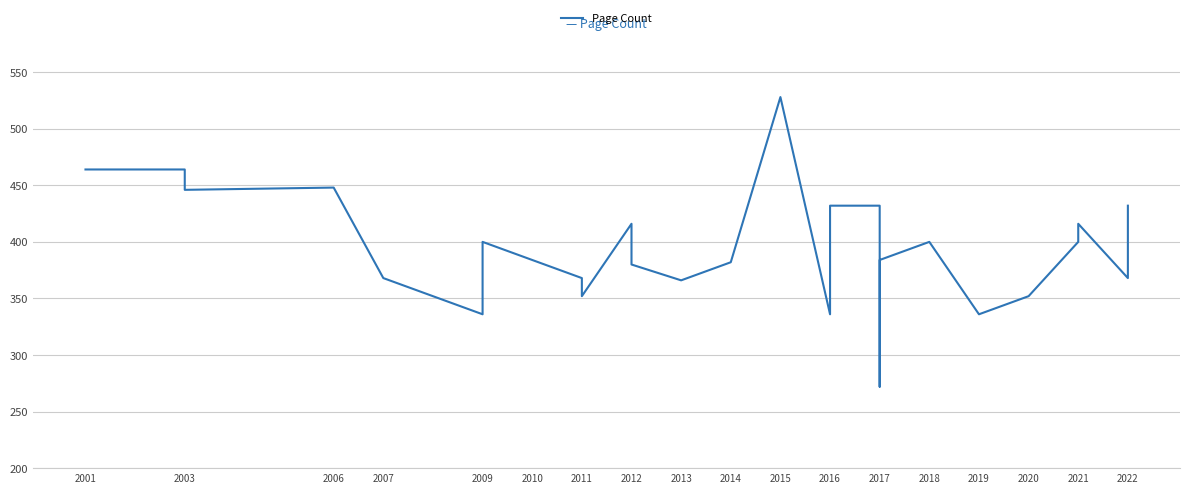

What is the change in value from 2017 to 2020?

-32